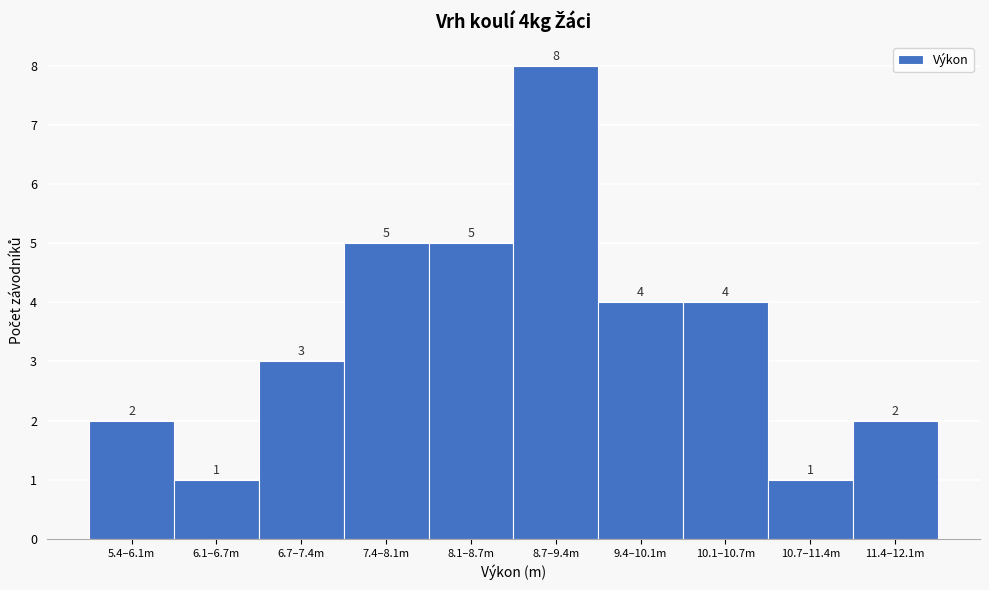

Reading right to left, extract all data points from this chart.

11.4–12.1m=2	10.7–11.4m=1	10.1–10.7m=4	9.4–10.1m=4	8.7–9.4m=8	8.1–8.7m=5	7.4–8.1m=5	6.7–7.4m=3	6.1–6.7m=1	5.4–6.1m=2